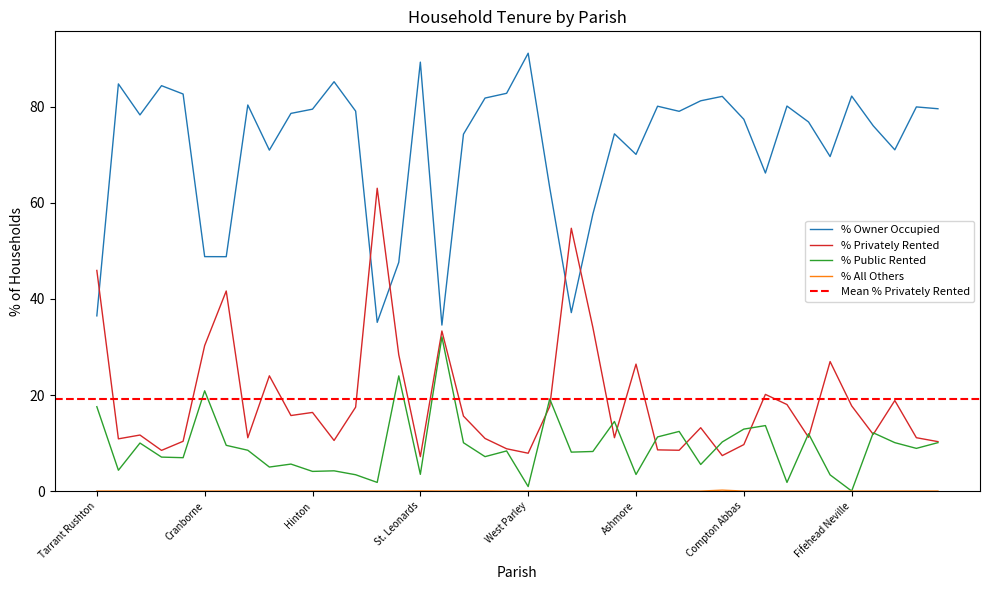

How many lines are shown in the chart?

4